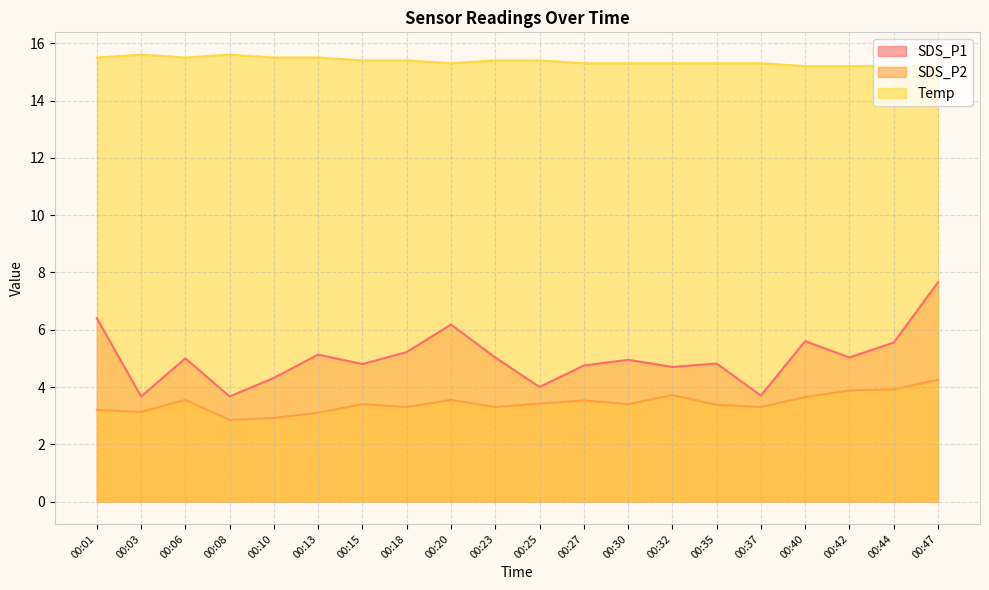

True or false: Temp has more than 0 interior local peaks.

True